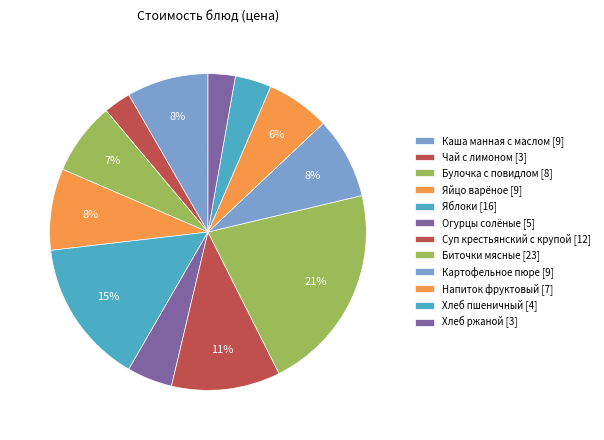

Count the number of slices in the pie.

12